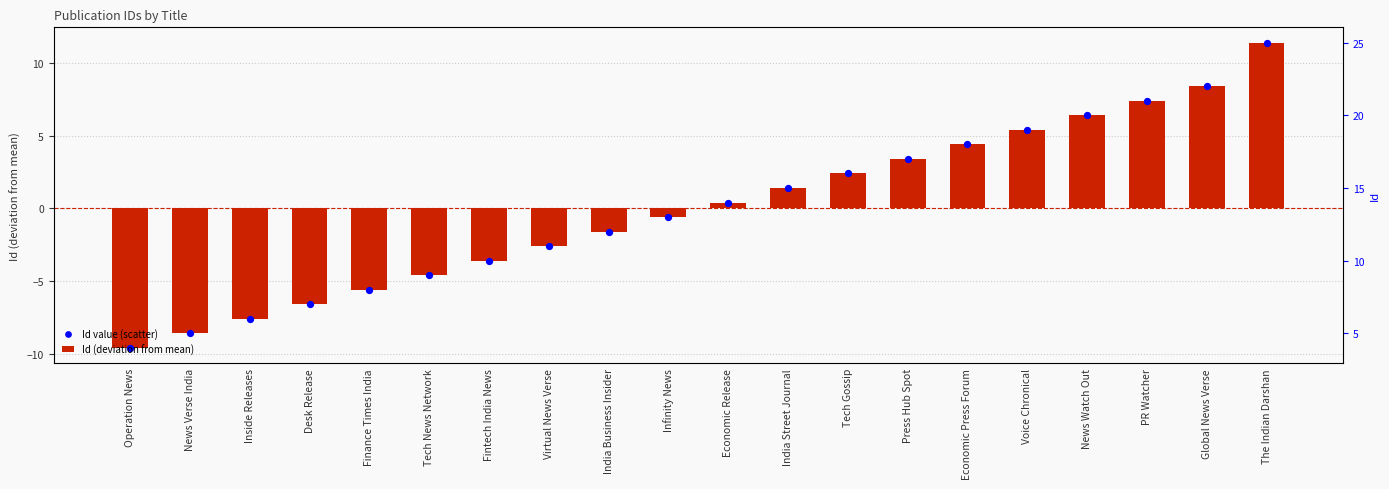

Which series contains the highest Y value?

Id (deviation from mean)